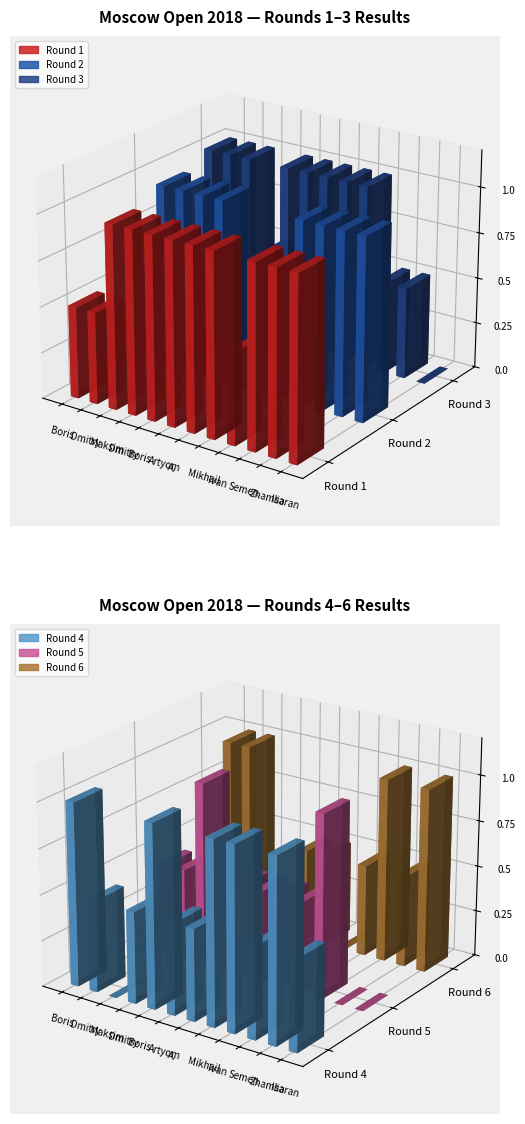

Does the chart contain stacked bars?

No